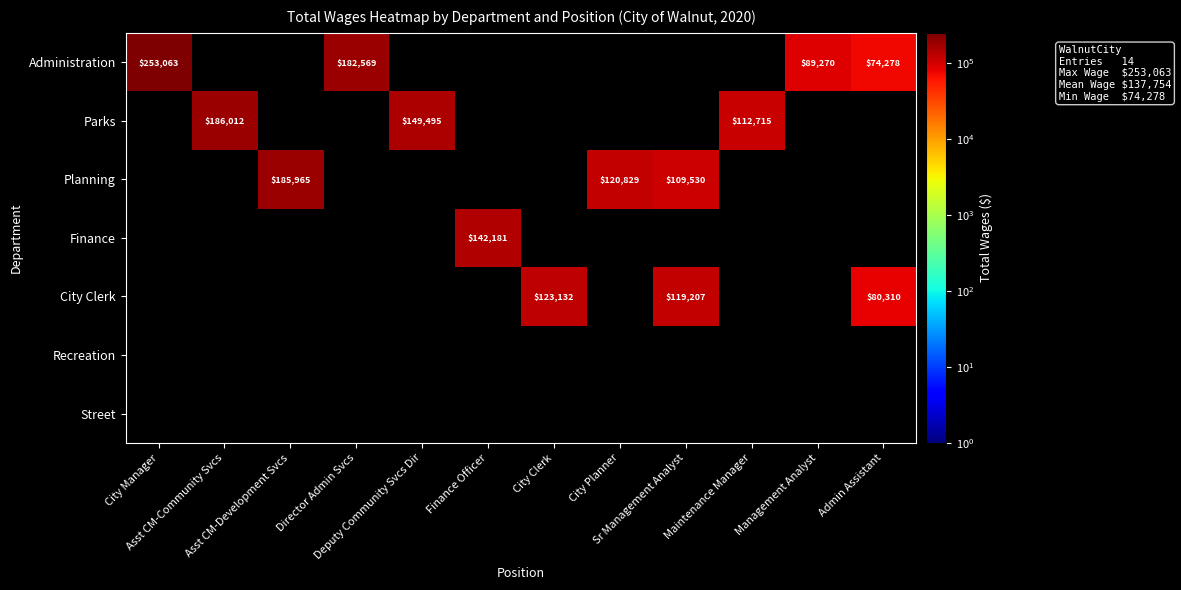

At City Planner, list the series in order from largest to smallest.

Administration, Parks, Planning, Finance, City Clerk, Recreation, Street